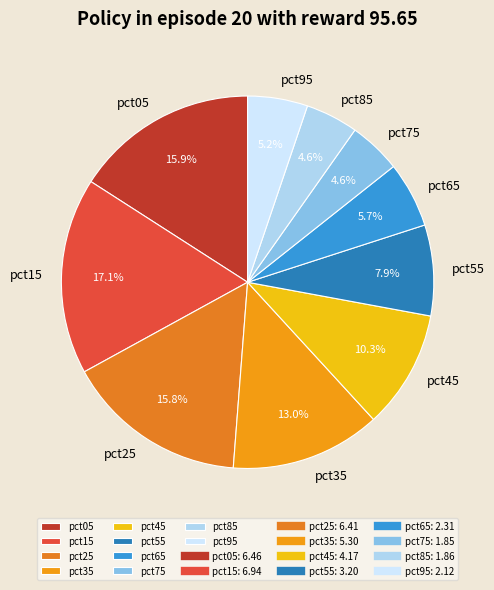

What is the largest slice in the pie chart?

pct15